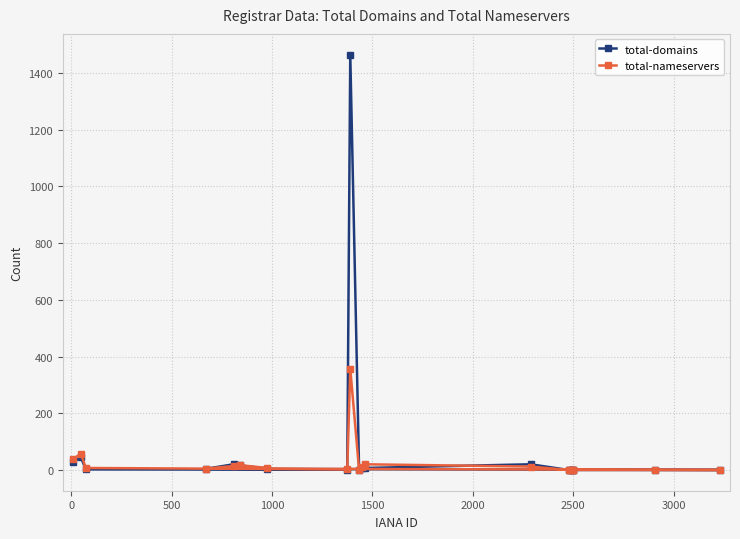

What is the value of the total-nameservers point at the 3rd from the left?

7